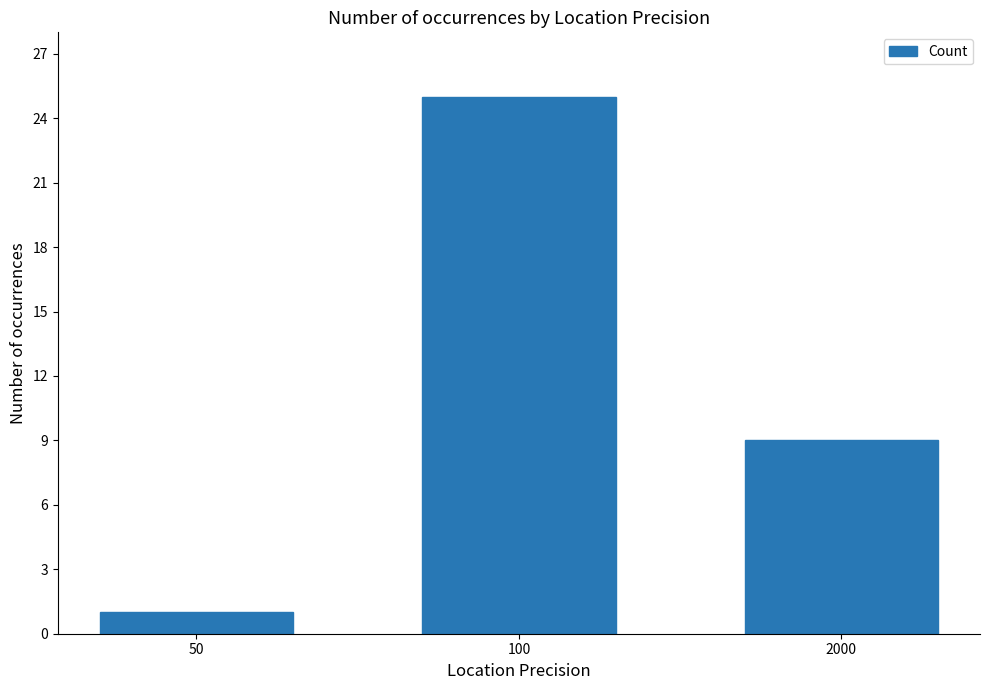

Reading left to right, list all the values displayed in this chart.

1	25	9